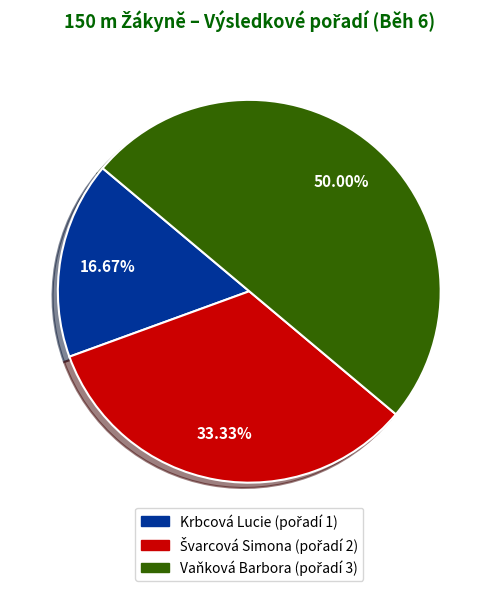

Which slice is the largest?

Vaňková Barbora